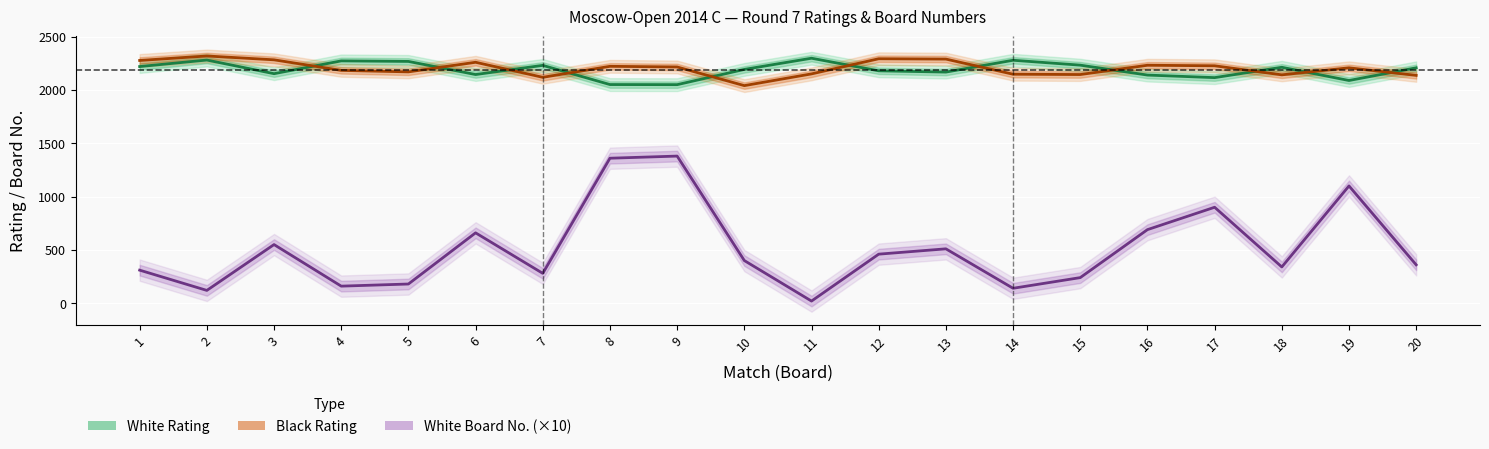

True or false: White Board No. (×10) and White Rating intersect in this chart.

False